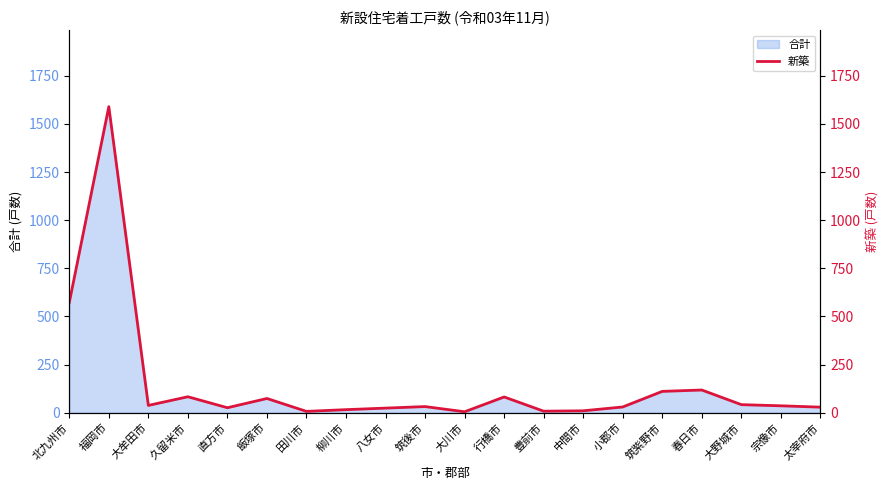

What is the label of the 18th point from the left?

大野城市